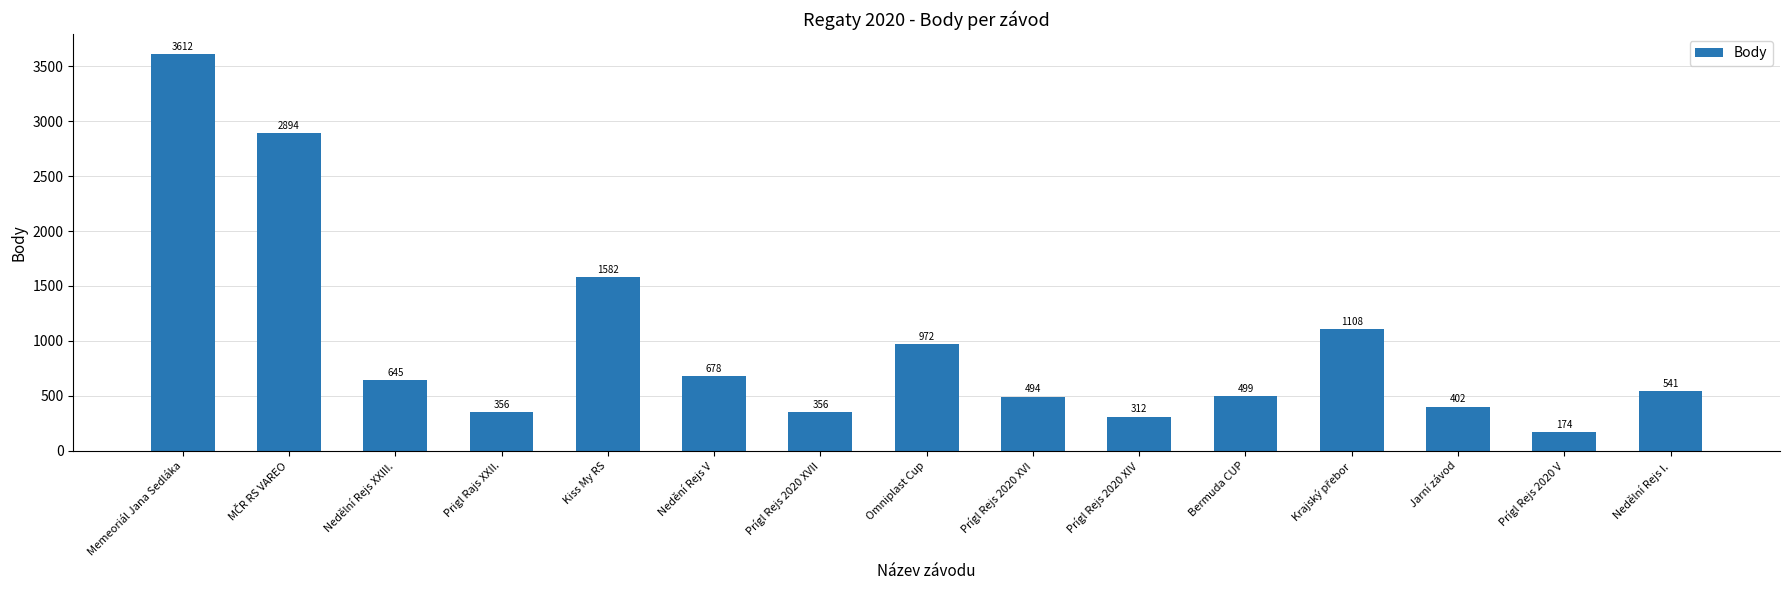

What is the value of the 9th bar from the left?

494